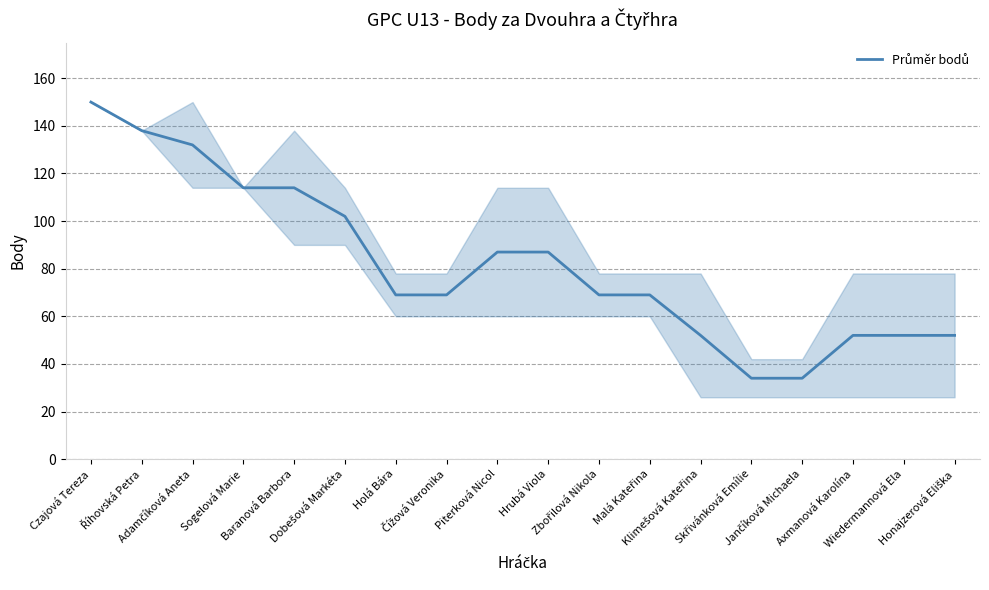

What is the difference between the maximum and second lowest values?

116